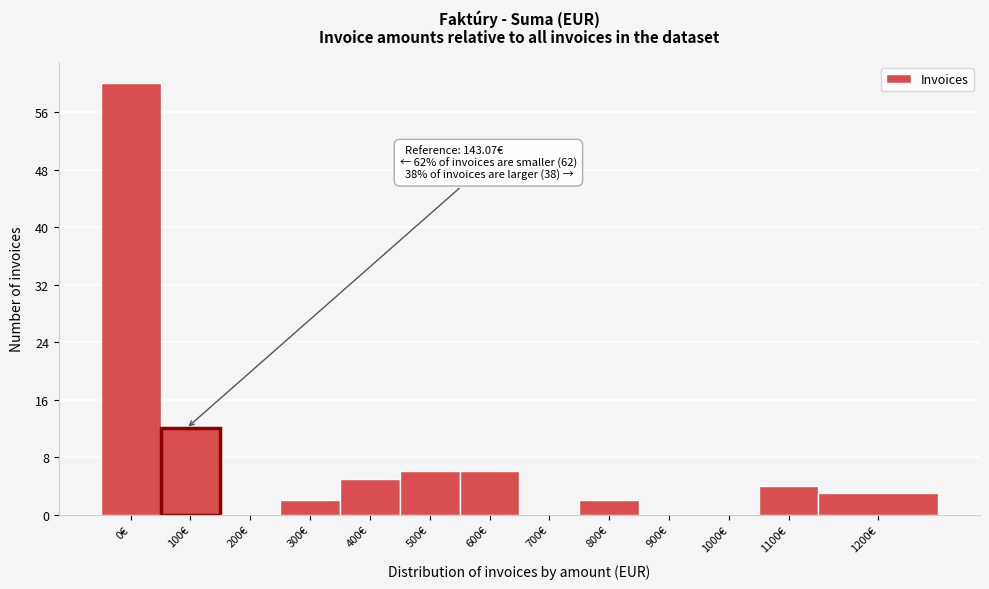

Reading right to left, transcribe all the data shown in this chart.

1200€=3	1100€=4	1000€=0	900€=0	800€=2	700€=0	600€=6	500€=6	400€=5	300€=2	200€=0	100€=12	0€=60